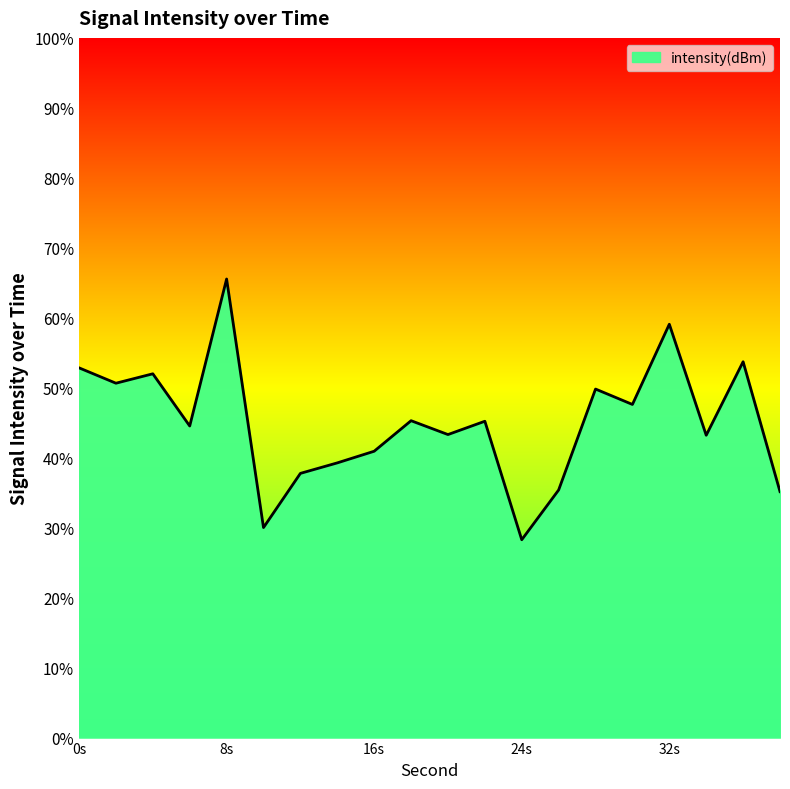

How many points are higher than both their immediate neighbors (excluding endpoints)?

7